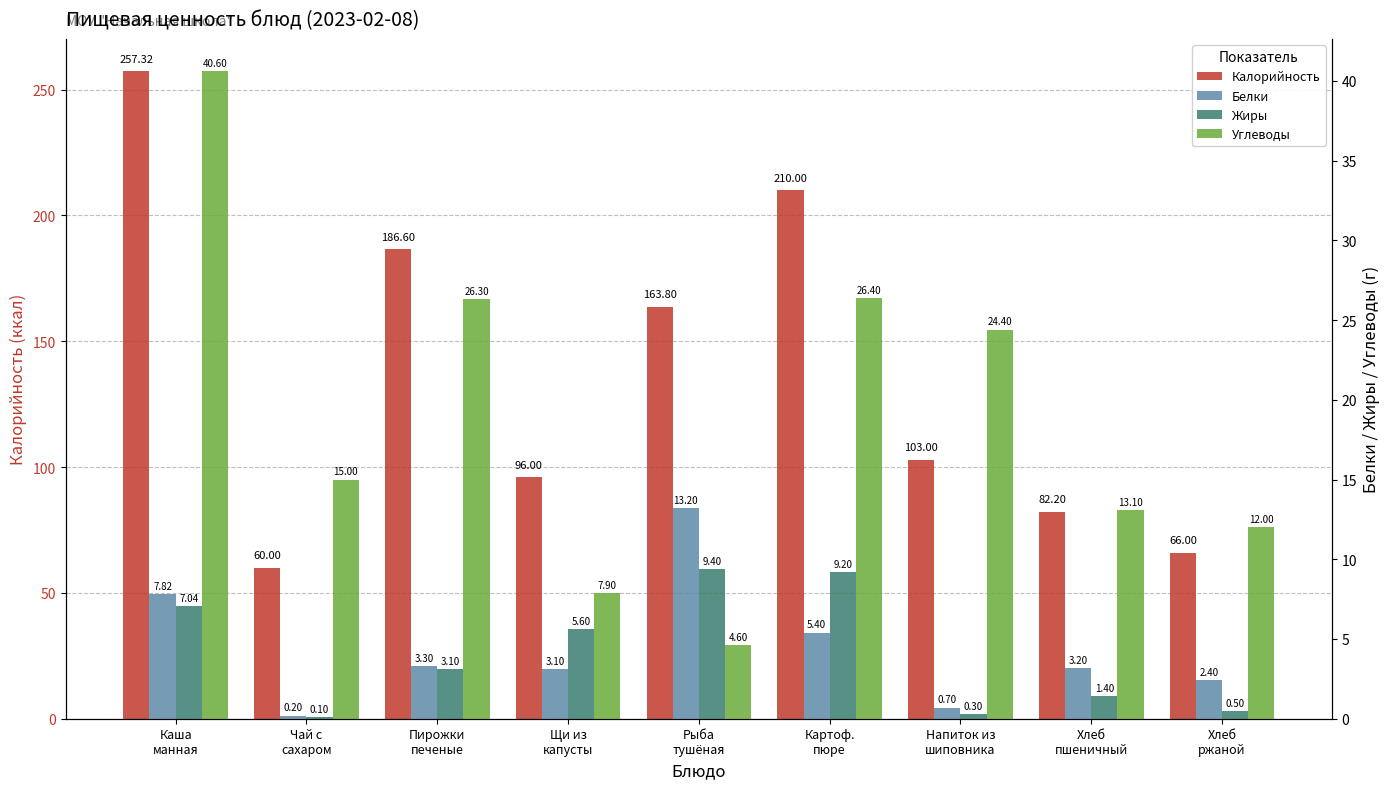

What value does the Белки series have at Хлеб
пшеничный?

3.2